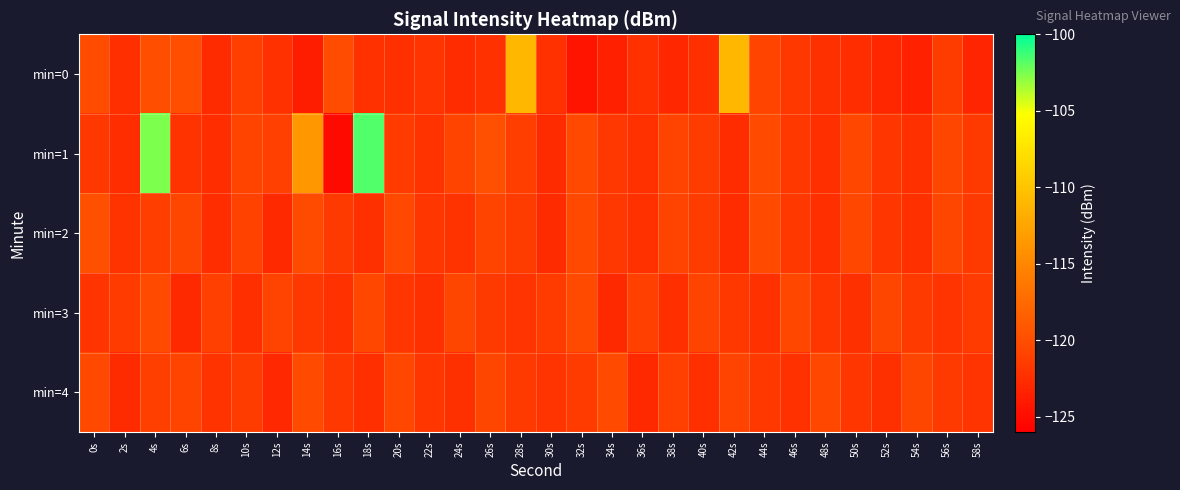

Which series has the widest spread of values?

min=1